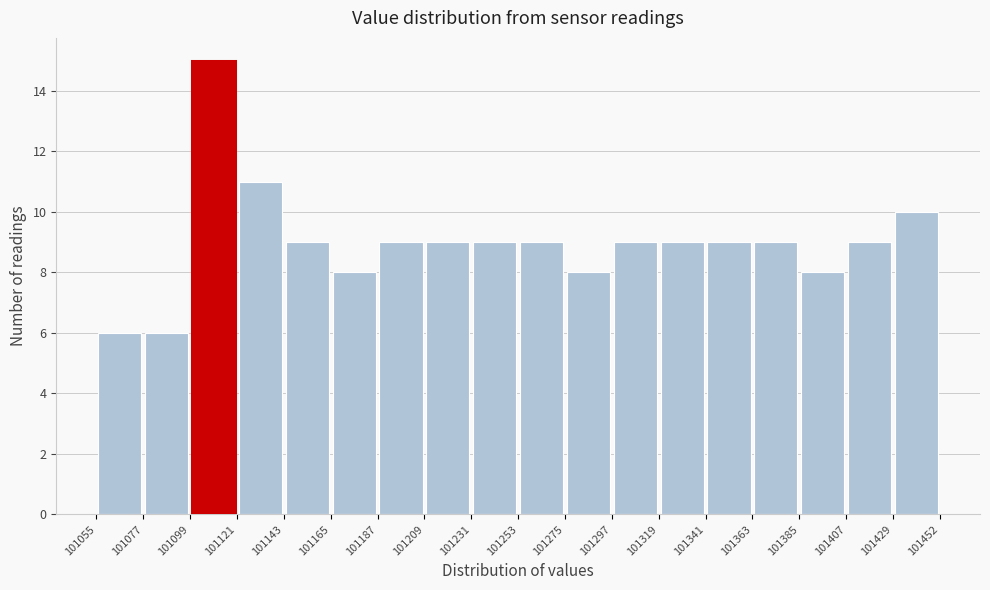

How tall is the bar that spans 101363 to 101385 on the x-axis? The values are not printed on the chart, so give them approximately, as read against the axis.

9